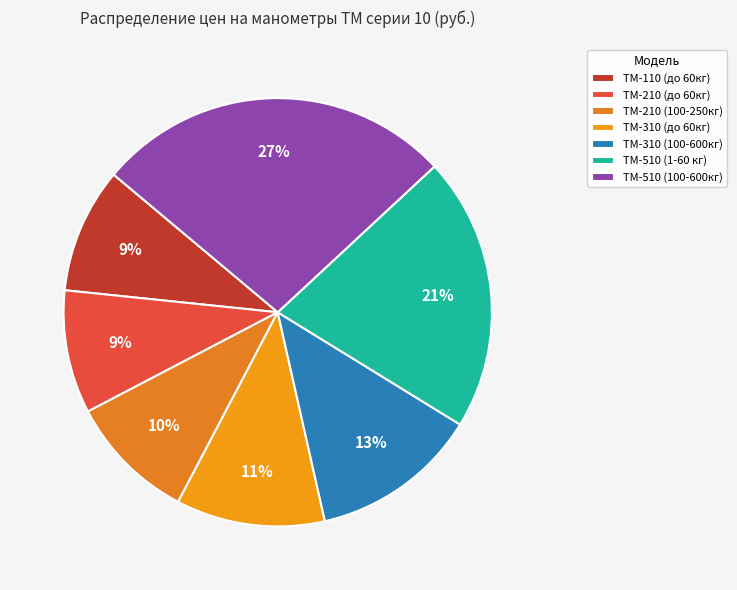

Does ТМ-110 (до 60кг) account for over 50% of the chart?

No